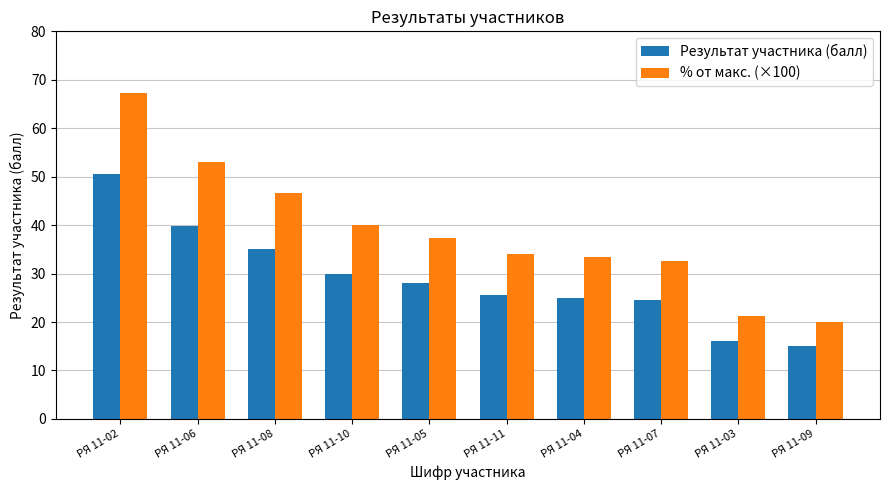

Which category has the highest value in the % от макс. (×100) series?

РЯ 11-02